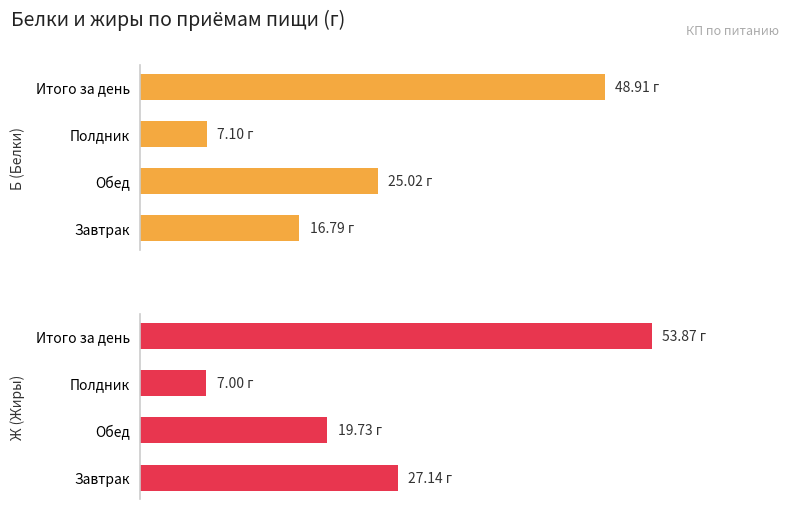

Rank the series at Завтрак from highest to lowest value.

Ж (Жиры), Б (Белки)